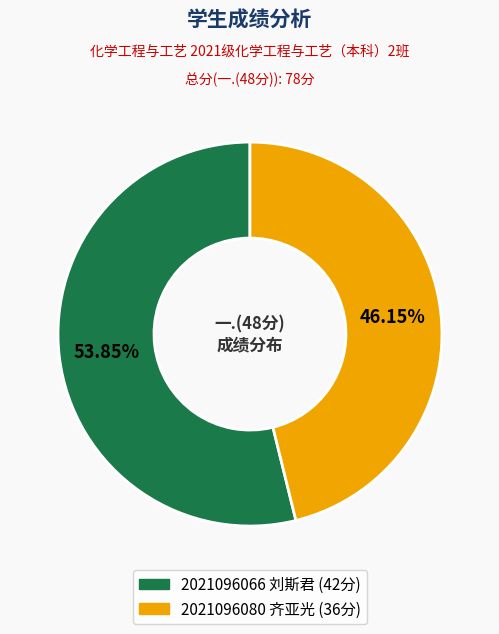

Which has a higher value, 2021096080 齐亚光 or 2021096066 刘斯君?

2021096066 刘斯君